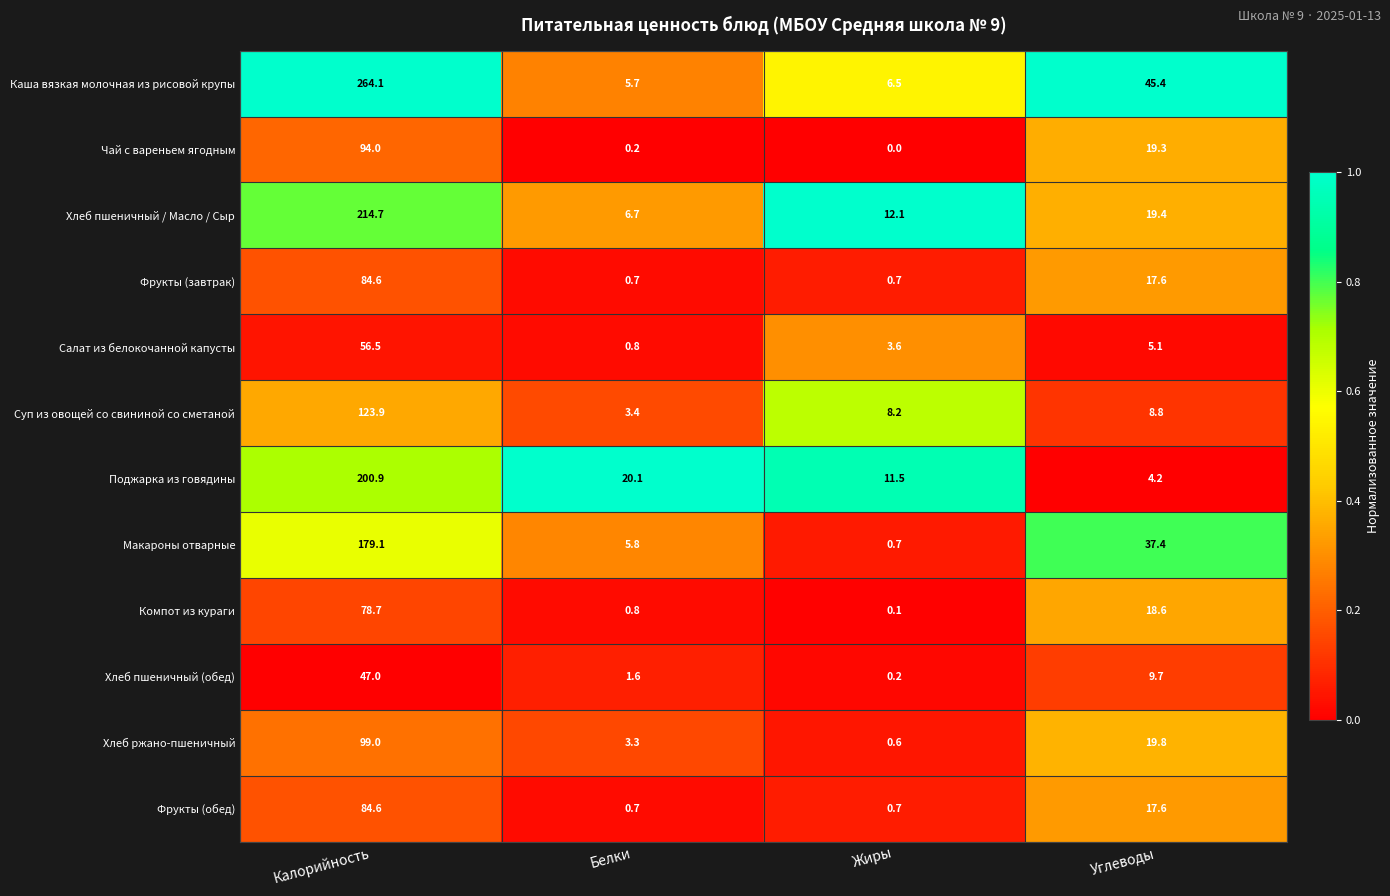

Which series has the widest spread of values?

Каша вязкая молочная из рисовой крупы